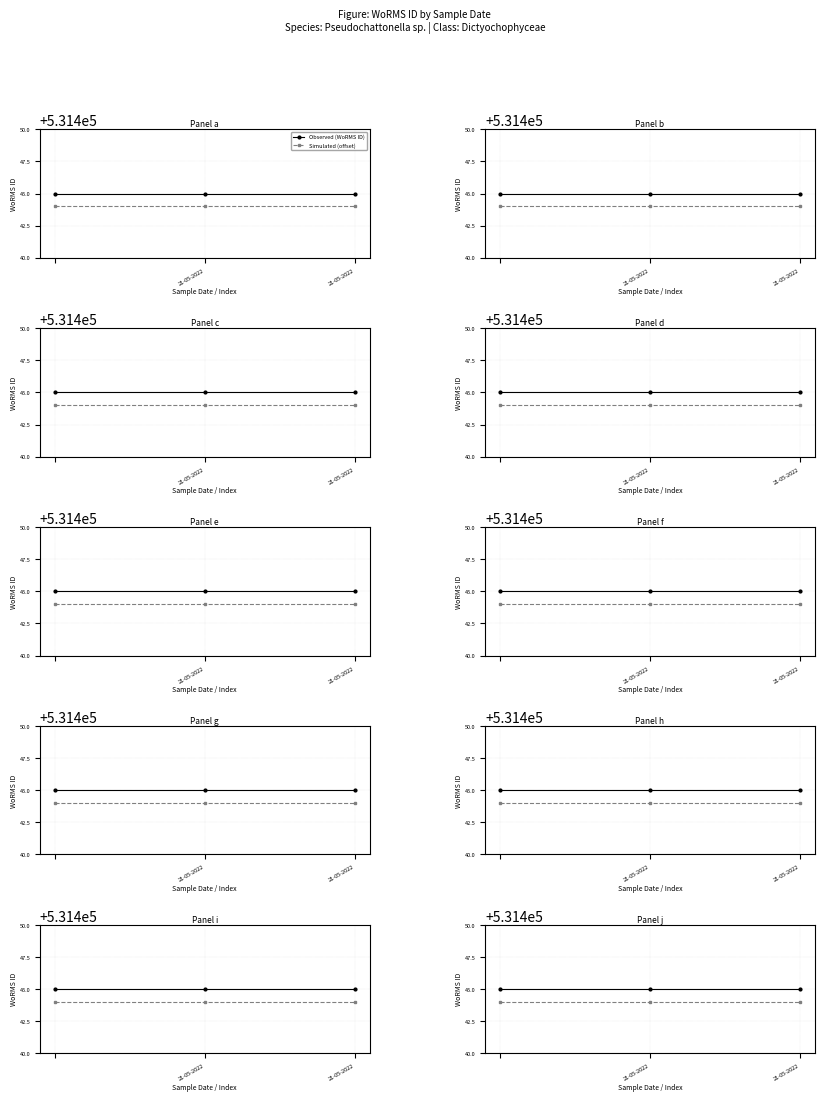

The Observed (WoRMS ID) series shows 531445 at 21-05-2022. True or false?

True